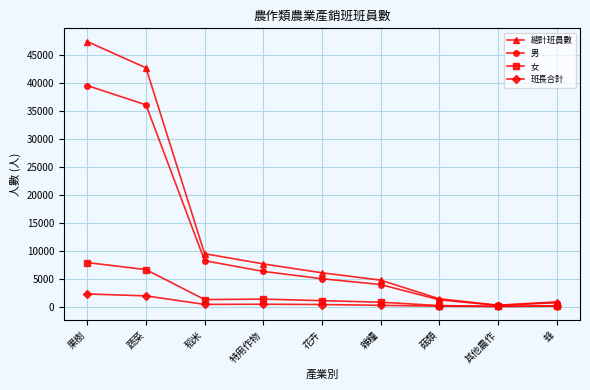

What is the label of the 1st point from the left?

果樹